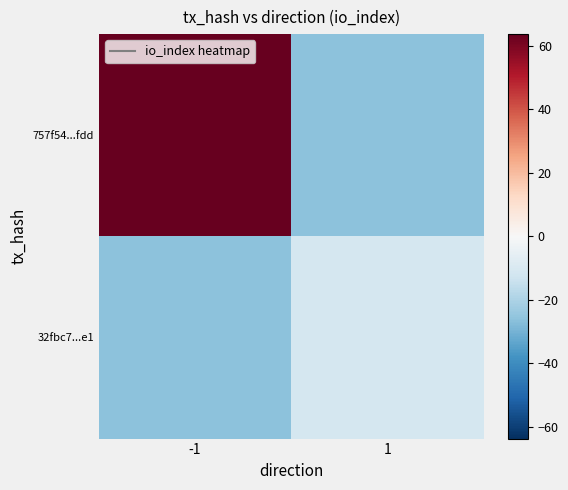

Which series has the largest range (max minus min)?

757f54...fdd